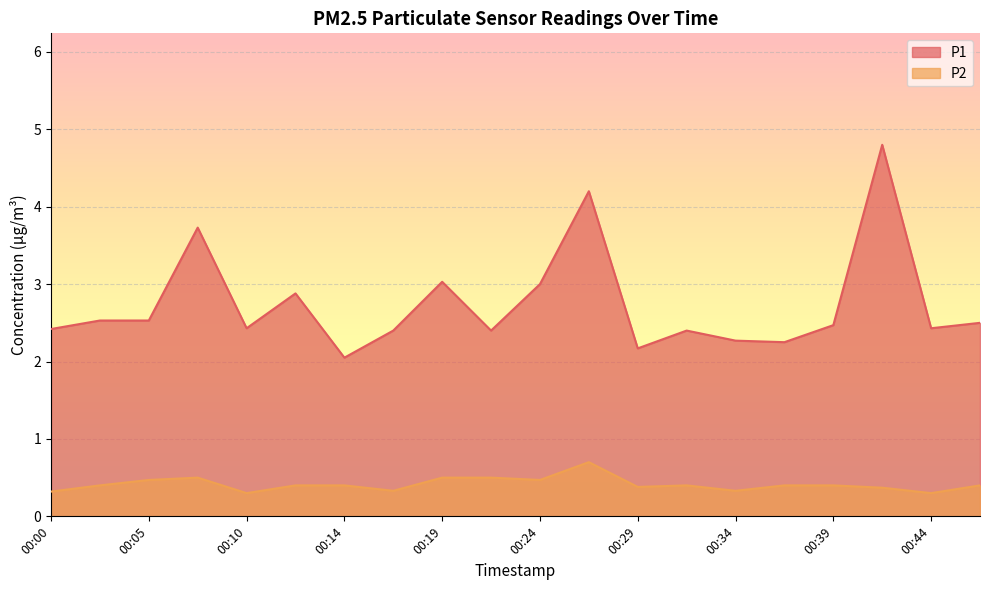

Reading left to right, transcribe all the data shown in this chart.

P1: 2.4	2.5	2.5	3.7	2.4	2.9	2.0	2.4	3.0	2.4	3.0	4.2	2.2	2.4	2.3	2.2	2.5	4.8	2.4	2.5
P2: 0.3	0.4	0.5	0.5	0.3	0.4	0.4	0.3	0.5	0.5	0.5	0.7	0.4	0.4	0.3	0.4	0.4	0.4	0.3	0.4